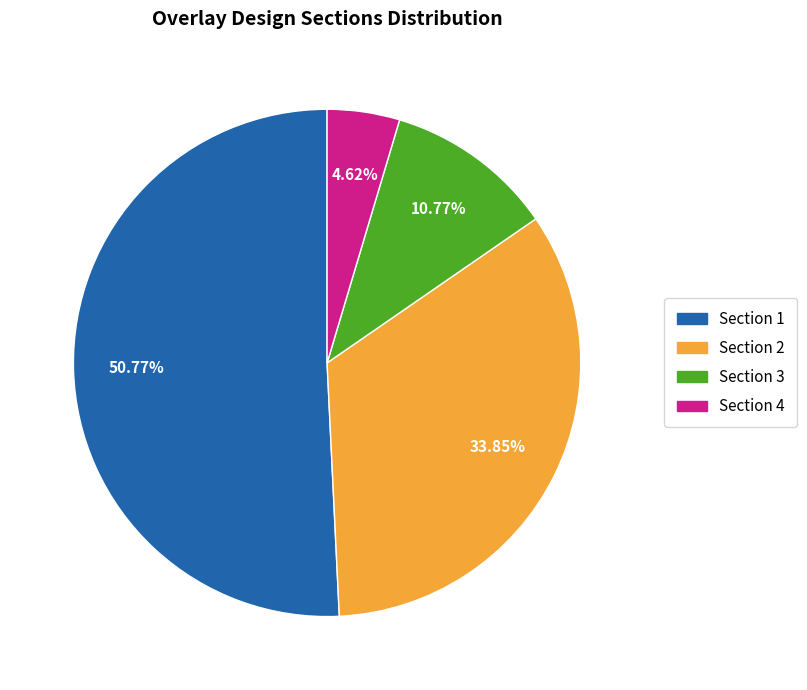

Approximately how many times larger is the value at Section 3 compared to Section 4?

2.3